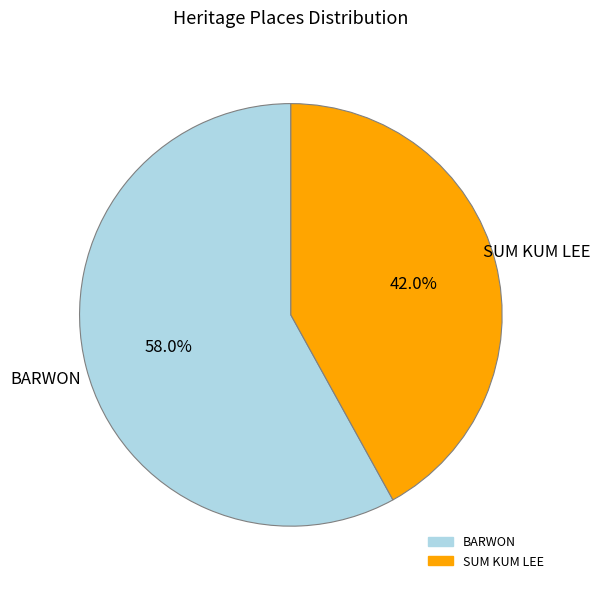

Do BARWON and SUM KUM LEE together represent more than half of the pie?

Yes